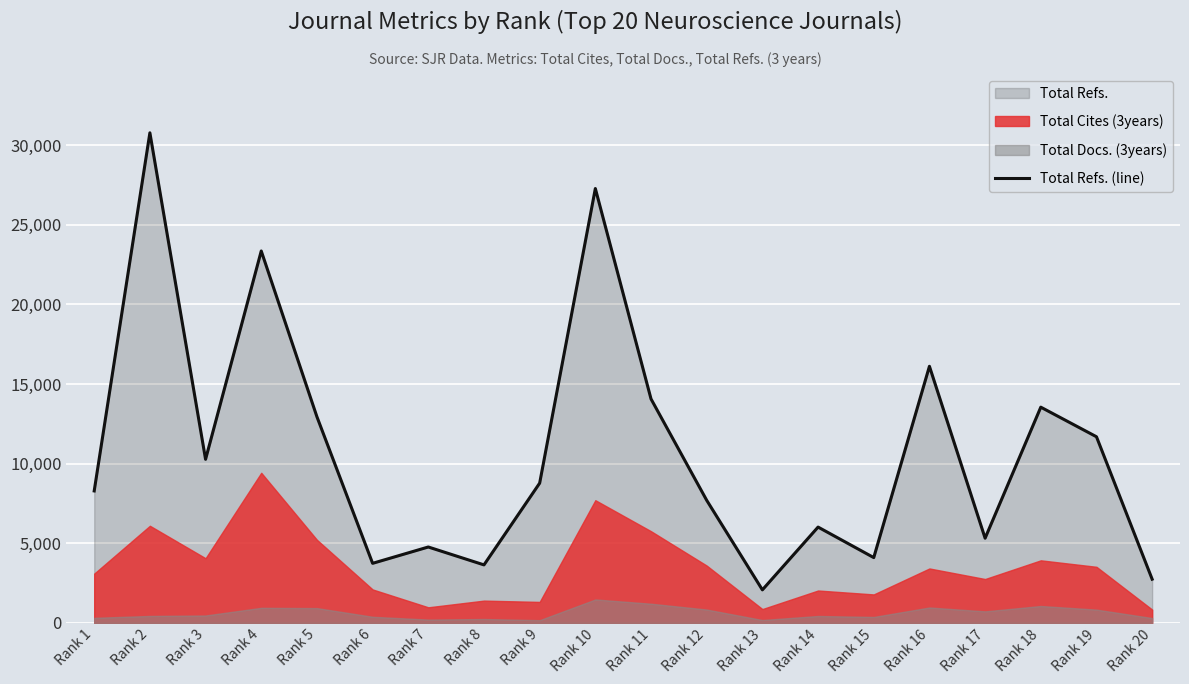

At which category does the chart reach its peak across all series?

Rank 2